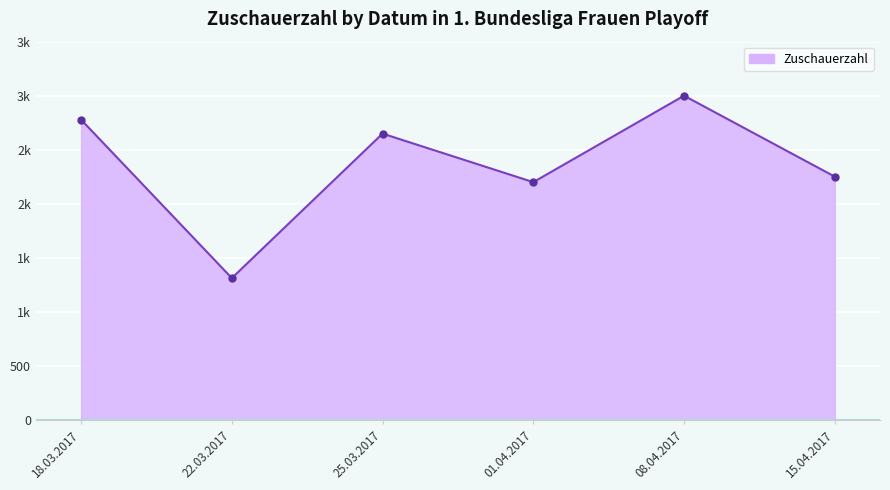

What is the difference between the values at 15.04.2017 and 08.04.2017?

749